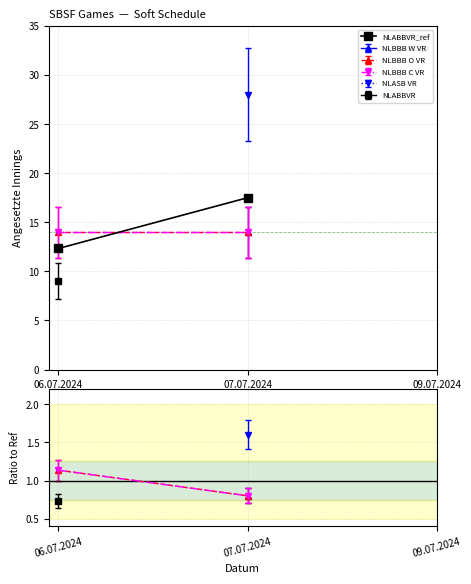

What is the difference between the maximum and minimum values?

5.2